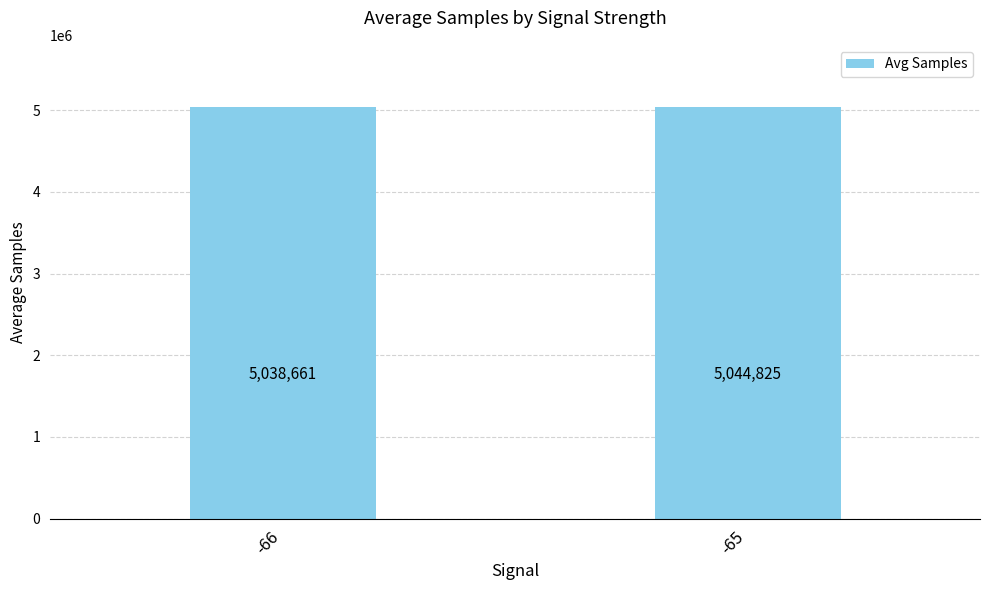

The value at -66 is 3098926. True or false?

False